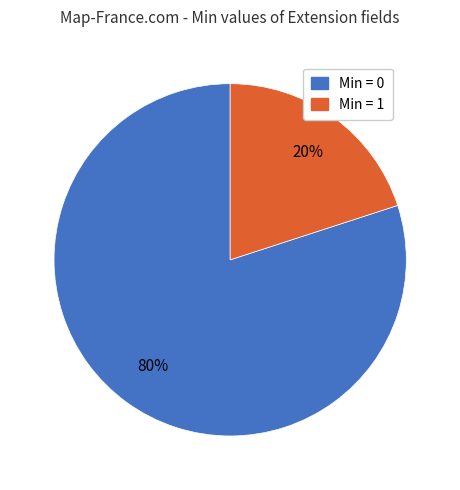

How many slices are in this pie chart?

2